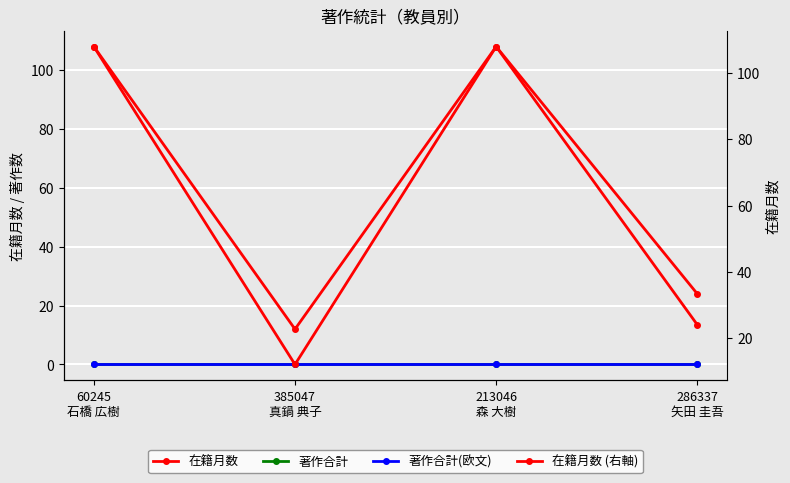

Reading right to left, list all the values displayed in this chart.

在籍月数: 24	108	12	108
著作合計: 0	0	0	0
著作合計(欧文): 0	0	0	0
在籍月数 (右軸): 24	108	12	108